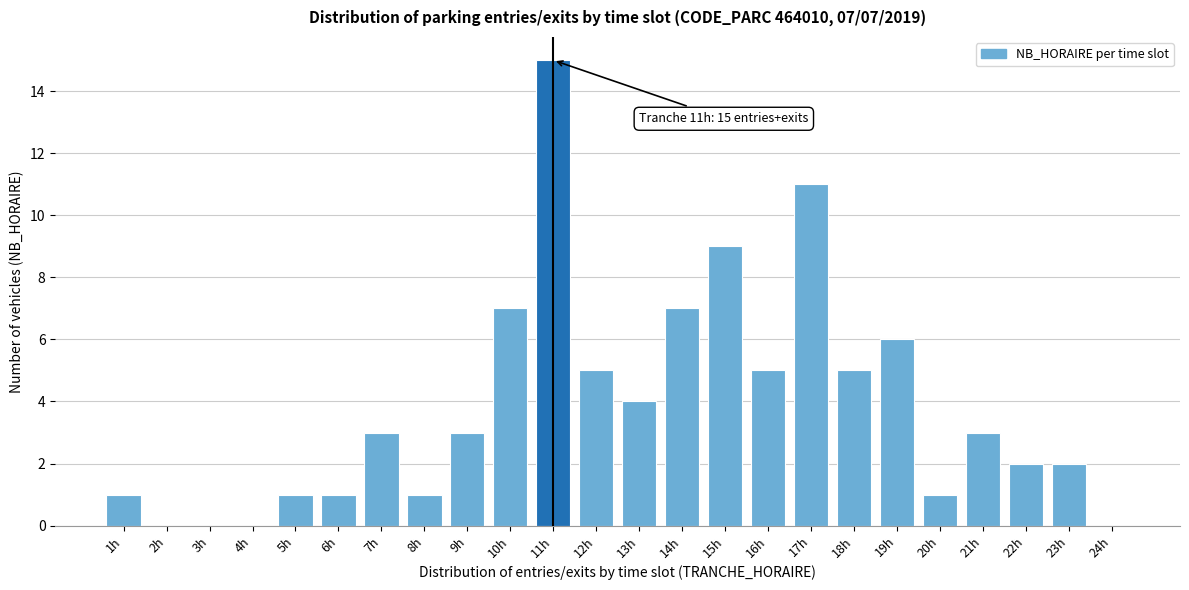

Reading left to right, list all the values displayed in this chart.

1h=1	2h=0	3h=0	4h=0	5h=1	6h=1	7h=3	8h=1	9h=3	10h=7	11h=15	12h=5	13h=4	14h=7	15h=9	16h=5	17h=11	18h=5	19h=6	20h=1	21h=3	22h=2	23h=2	24h=0